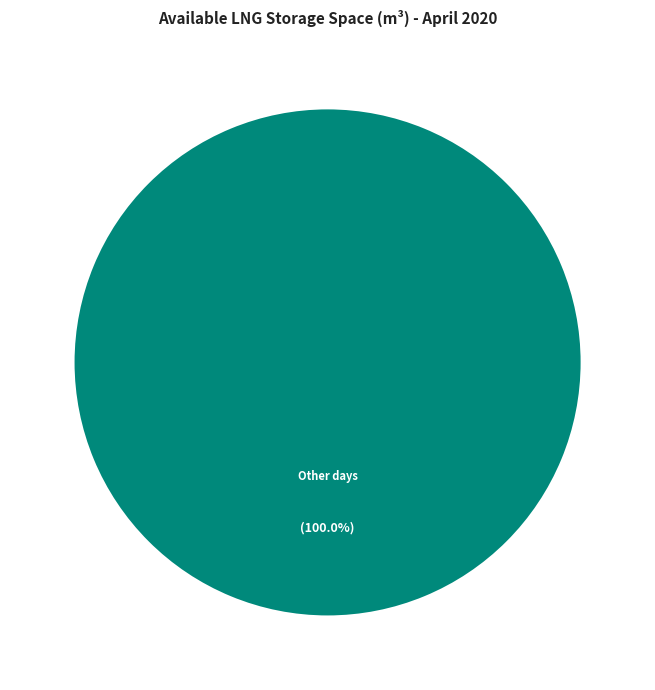

Rank the categories by value from lowest to highest.

Other days